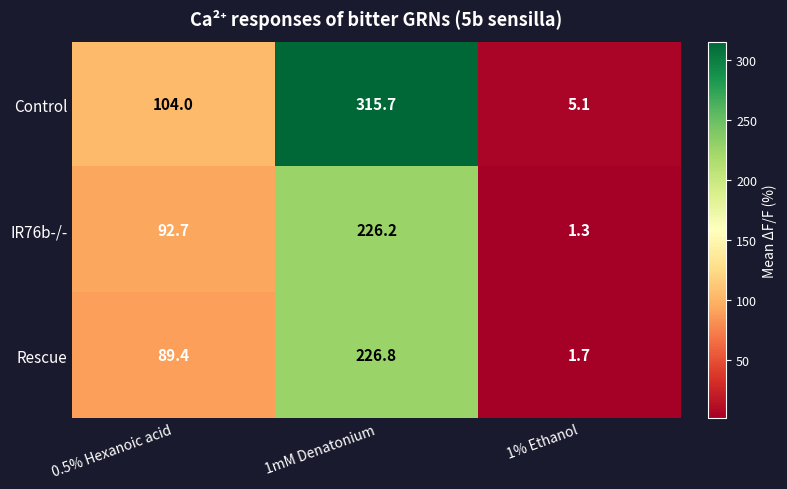

At which label does IR76b-/- first exceed 92?

0.5% Hexanoic acid